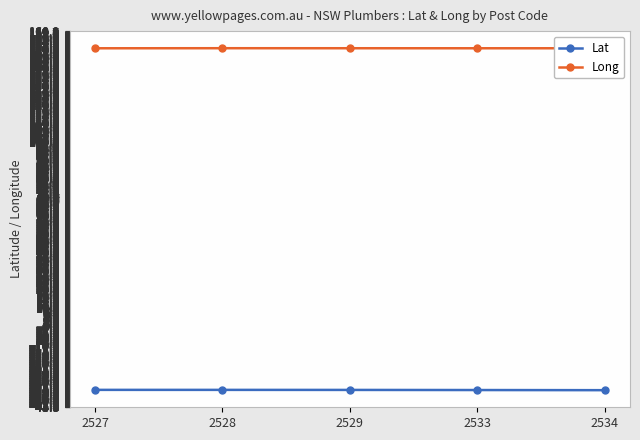

What is the difference between the maximum and minimum values in the Lat series?

0.2